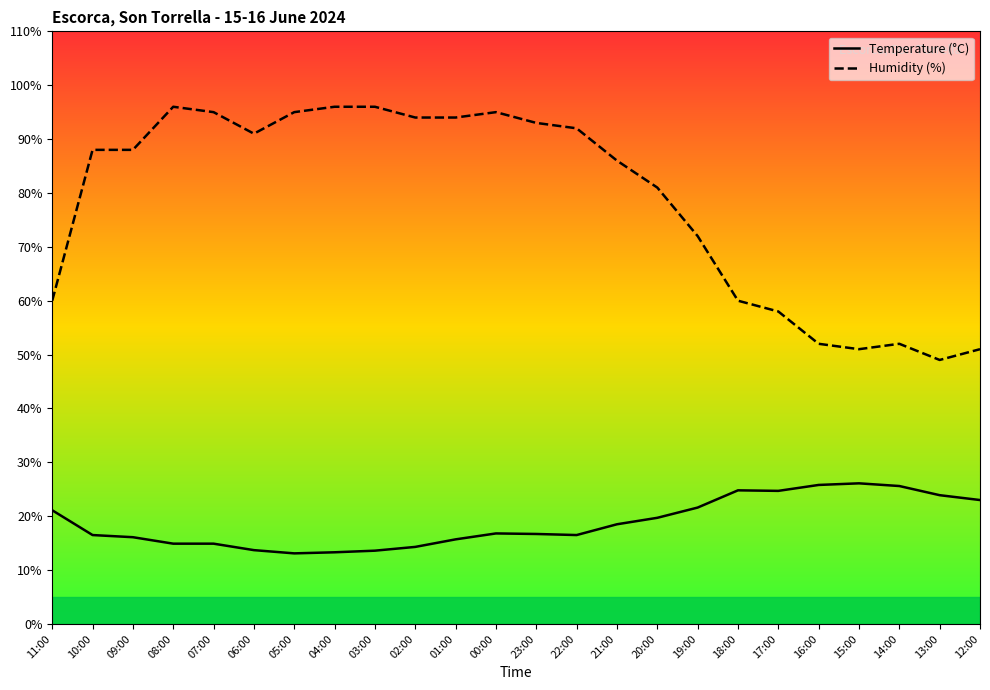

True or false: Temperature (C) and Humidity (%) cross at least once.

False